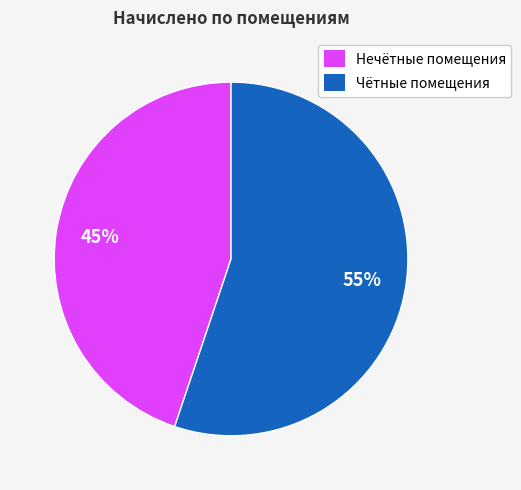

Is the sum of Чётные помещения and Нечётные помещения greater than half?

Yes